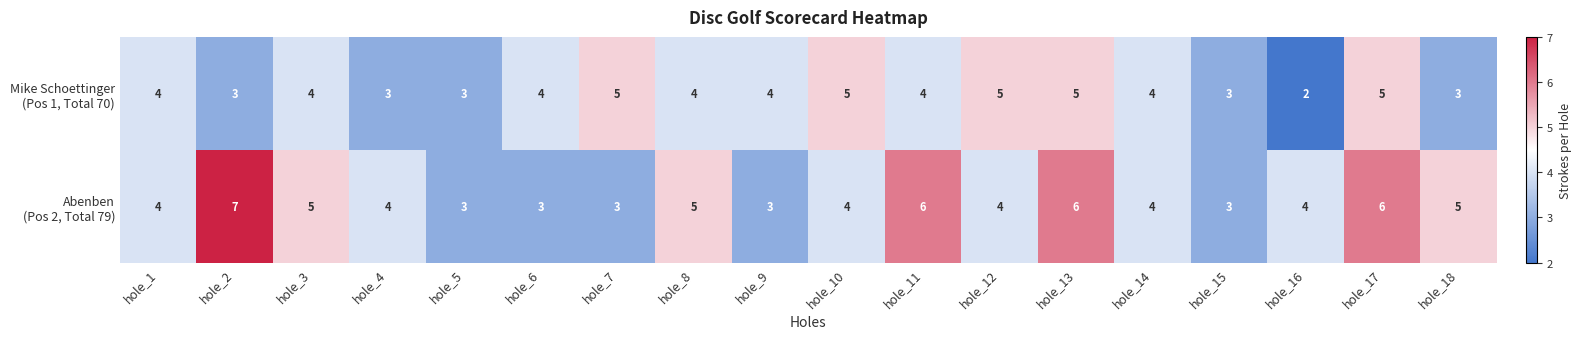

Which category has the lowest value across all series?

hole_16